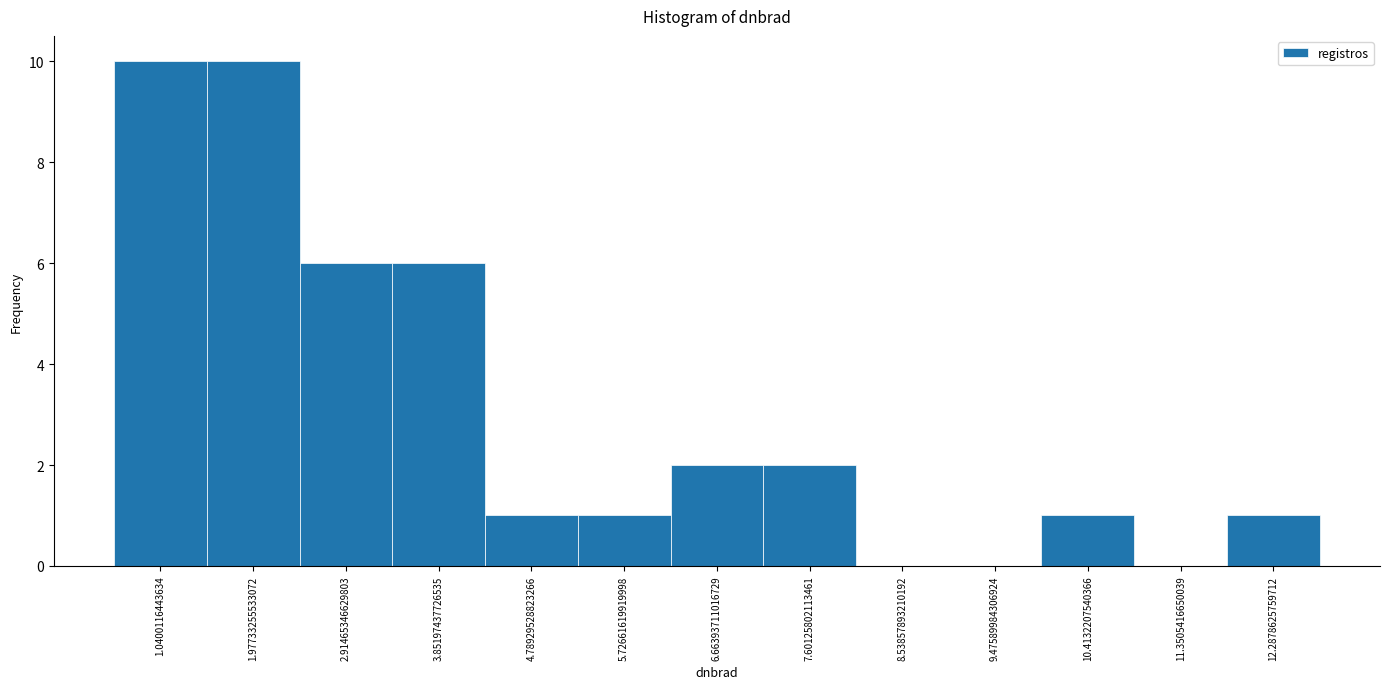

Reading left to right, transcribe all the data shown in this chart.

1.0400116443634=10	1.97733255533072=10	2.91465346629803=6	3.85197437726535=6	4.78929528823266=1	5.72661619919998=1	6.66393711016729=2	7.60125802113461=2	8.53857893210192=0	9.47589984306924=0	10.4132207540366=1	11.3505416650039=0	12.2878625759712=1